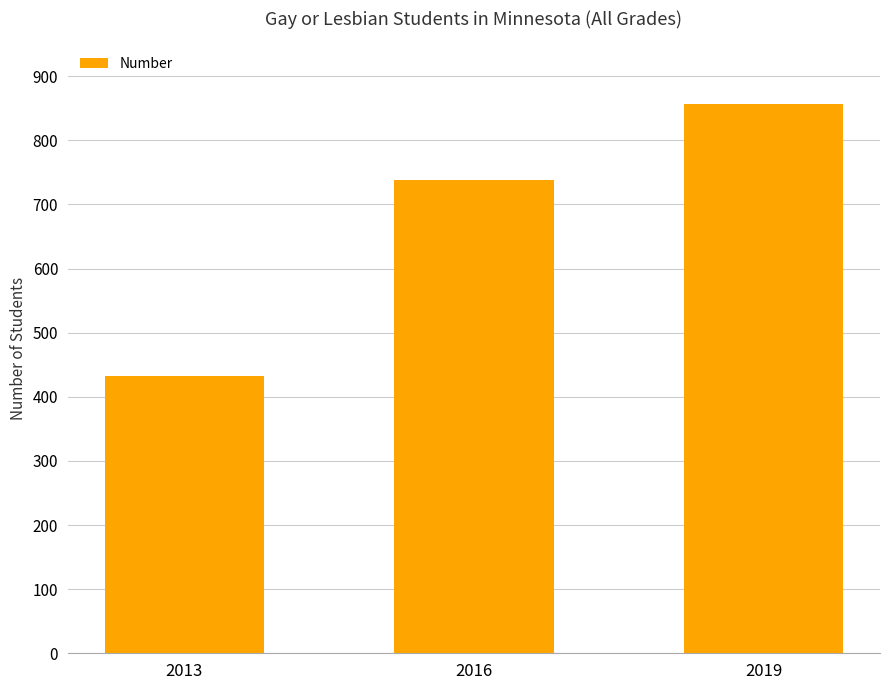

How many bars are there in total?

3